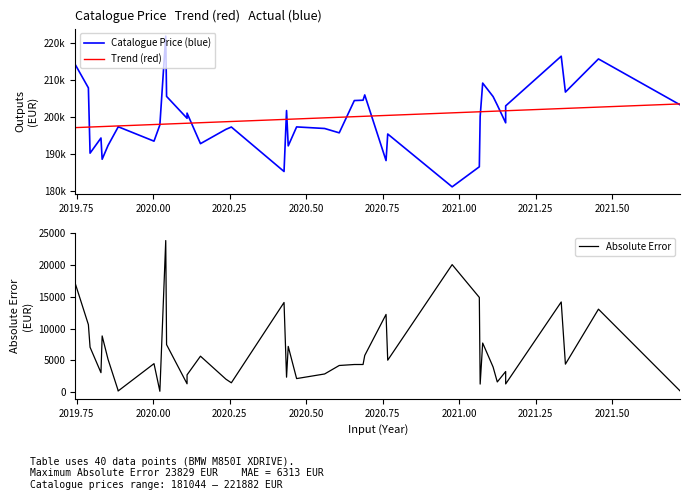

What is the difference between the maximum and minimum values in the Absolute Error series?

23659.6